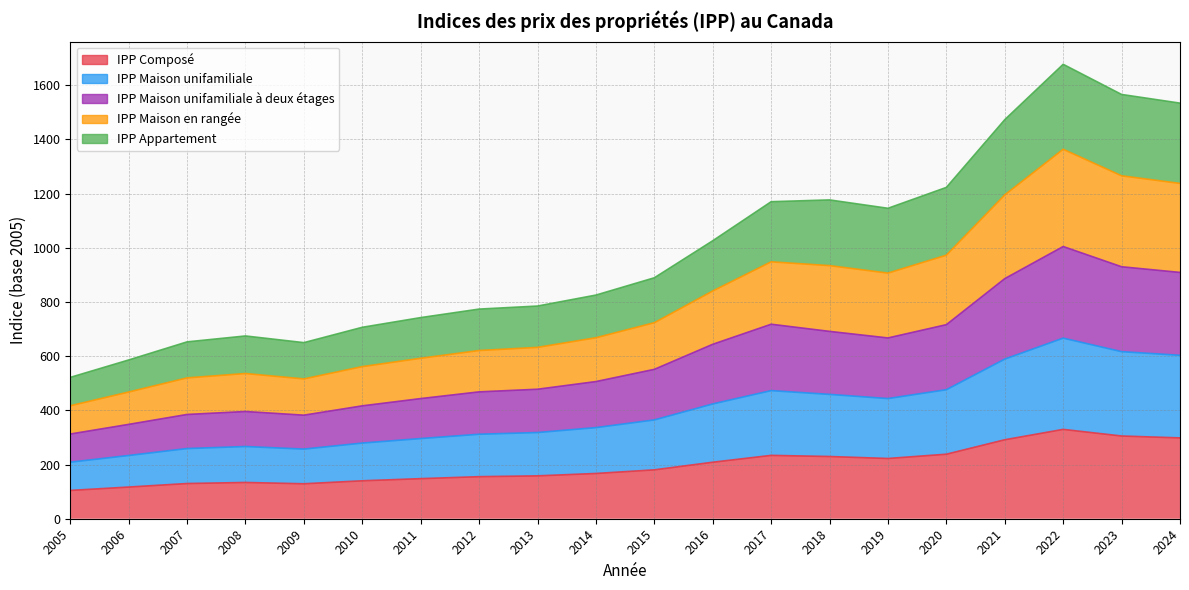

At how many categories does at least one series exceed 802?

11